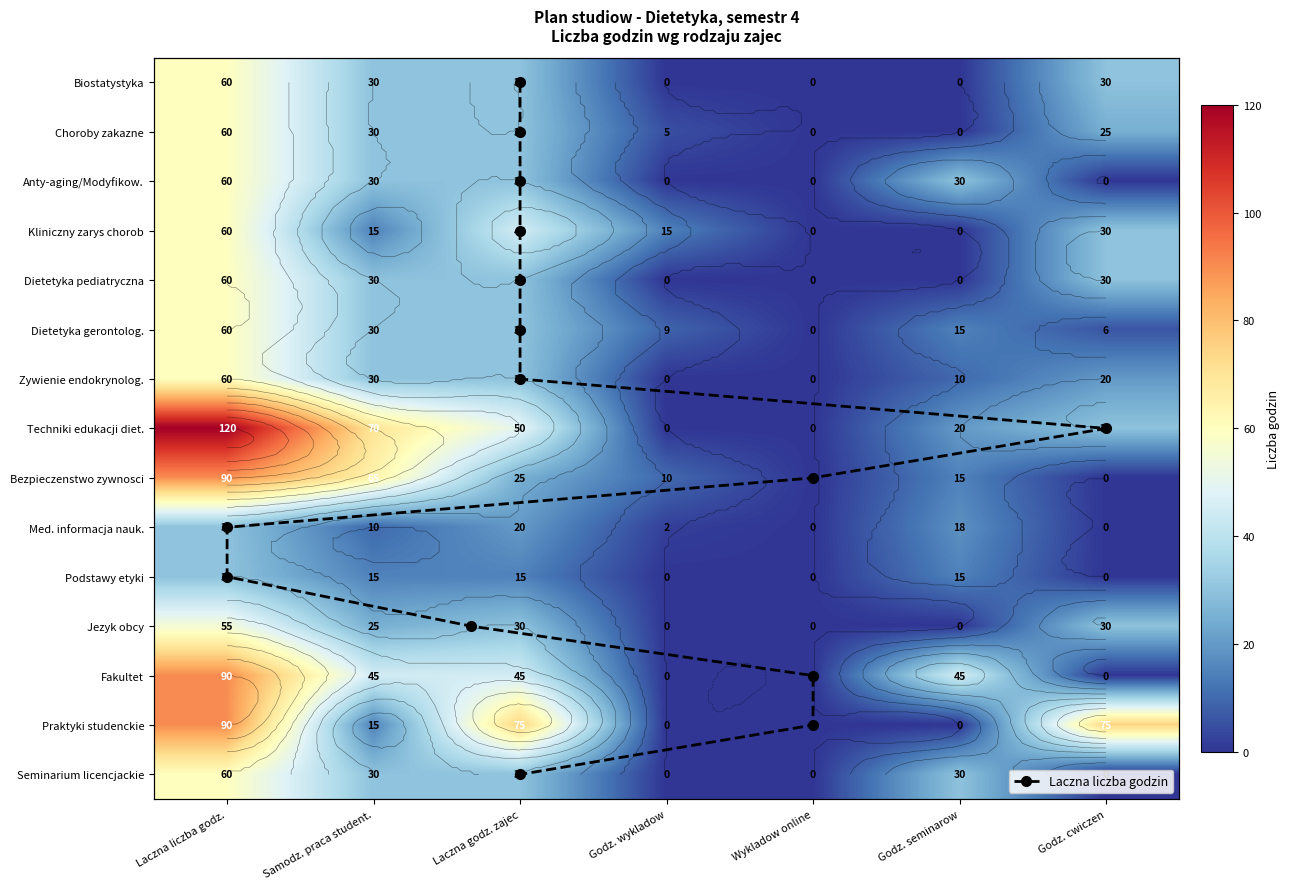

True or false: Fakultet has a value of 90 at Laczna liczba godz..

True